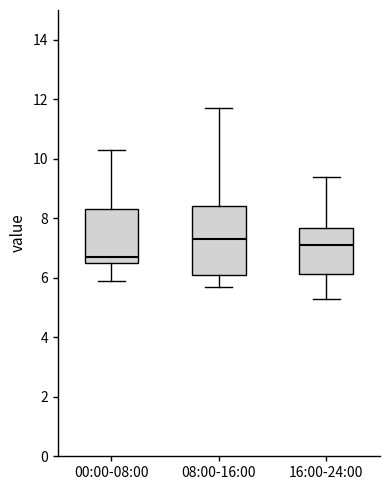

Where is the lower edge of the box for 00:00-08:00 on the y-axis? The values are not printed on the chart, so give them approximately, as read against the axis.

6.6